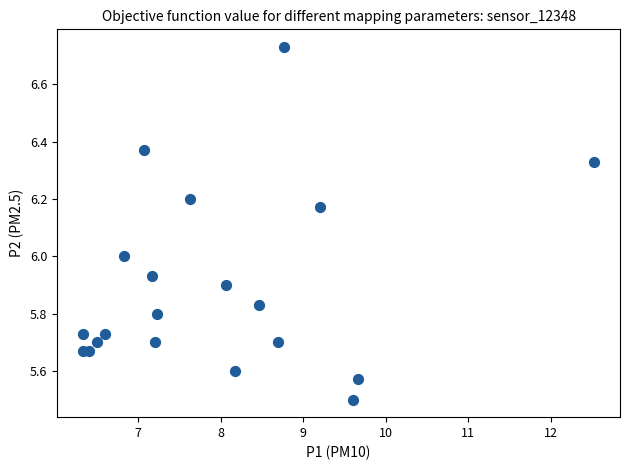

What is the range of Y values (max minus min)?

1.2